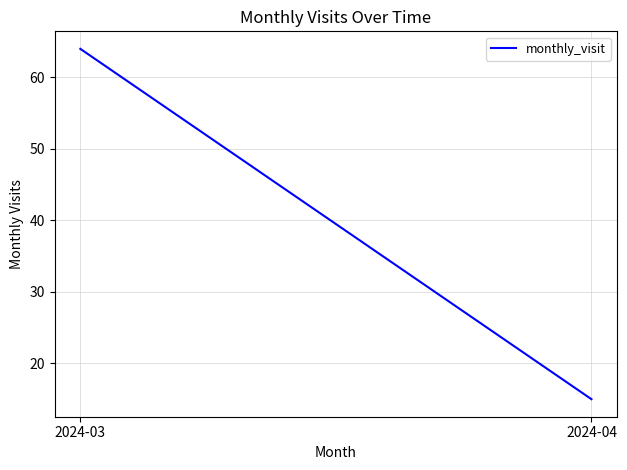

Which has a higher value, 2024-03 or 2024-04?

2024-03